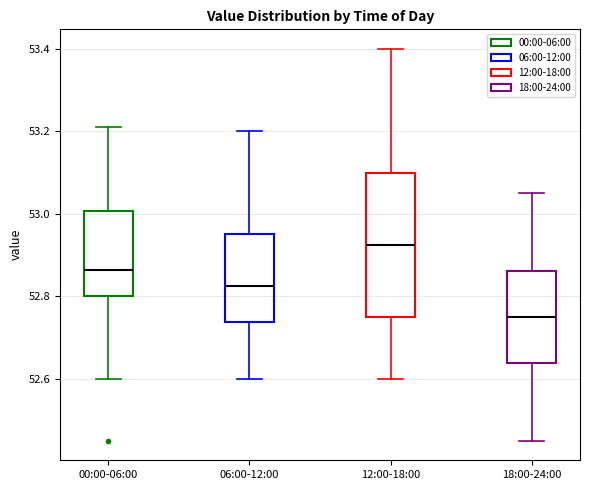

Where is the lower edge of the box for 06:00-12:00 on the y-axis? The values are not printed on the chart, so give them approximately, as read against the axis.

52.74